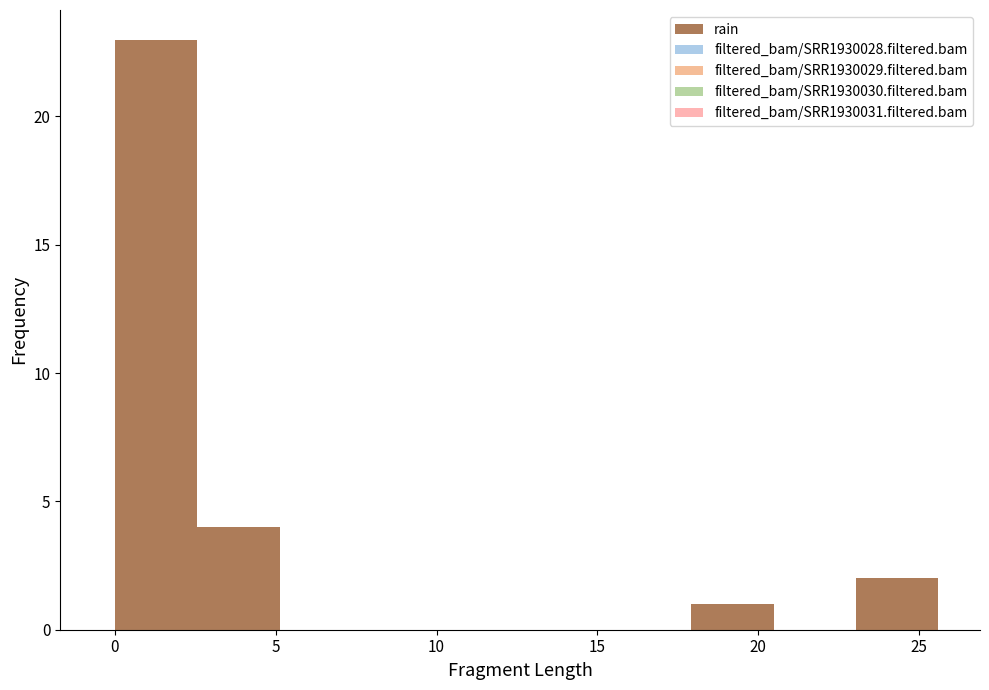

Which range on the x-axis has the tallest bar?

0.0 to 2.5